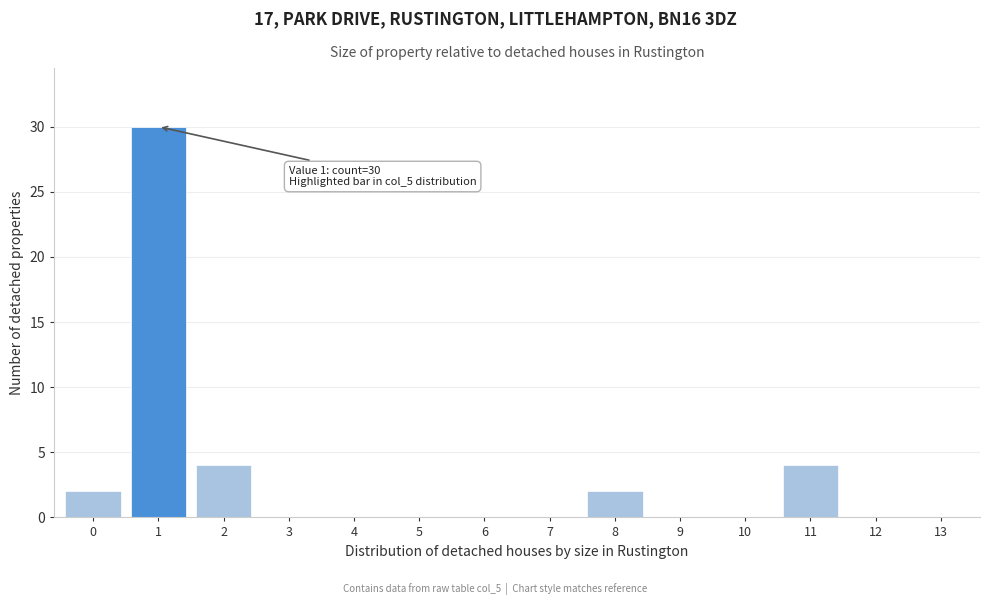

Over which range of the x-axis is the bar tallest?

0.5 to 1.5